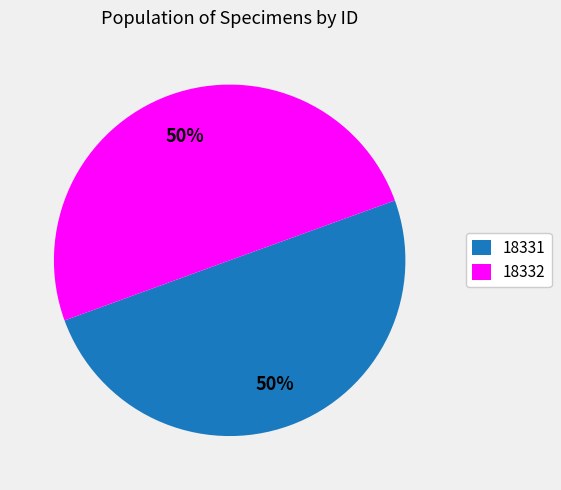

To the nearest percent, what percentage of the pie is 18332?

50%